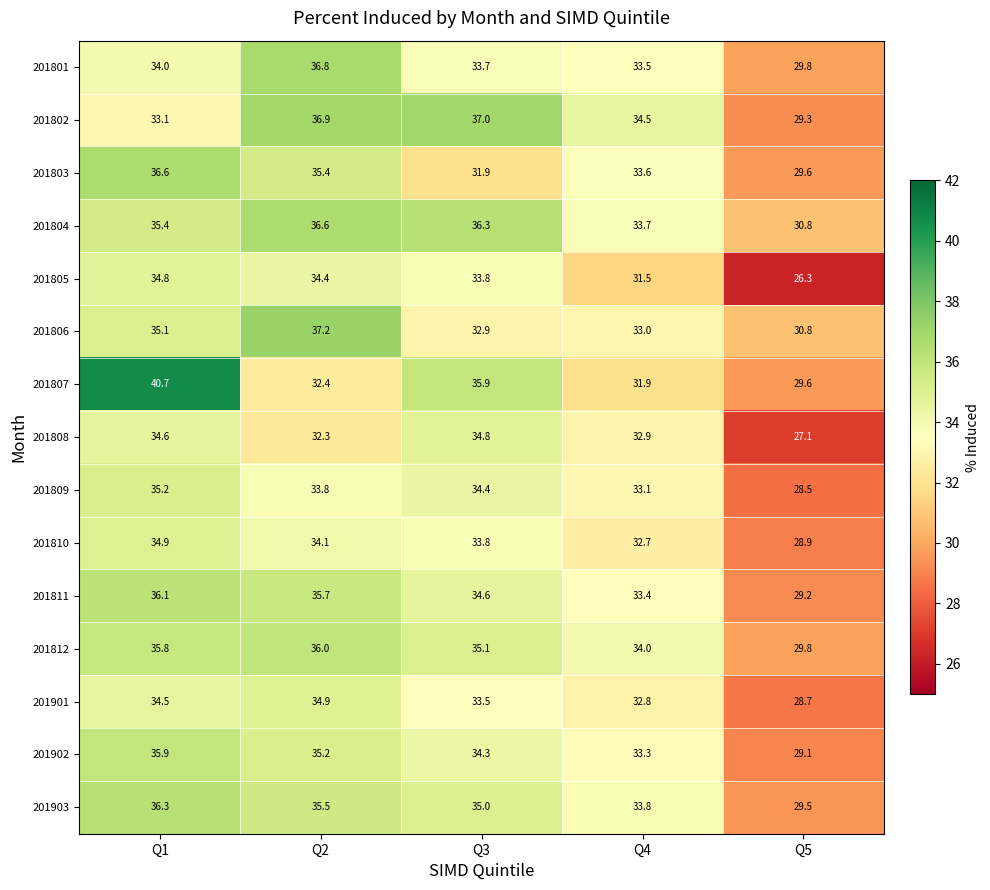

What is the difference between the maximum and second lowest values in the 201801 series?

3.3